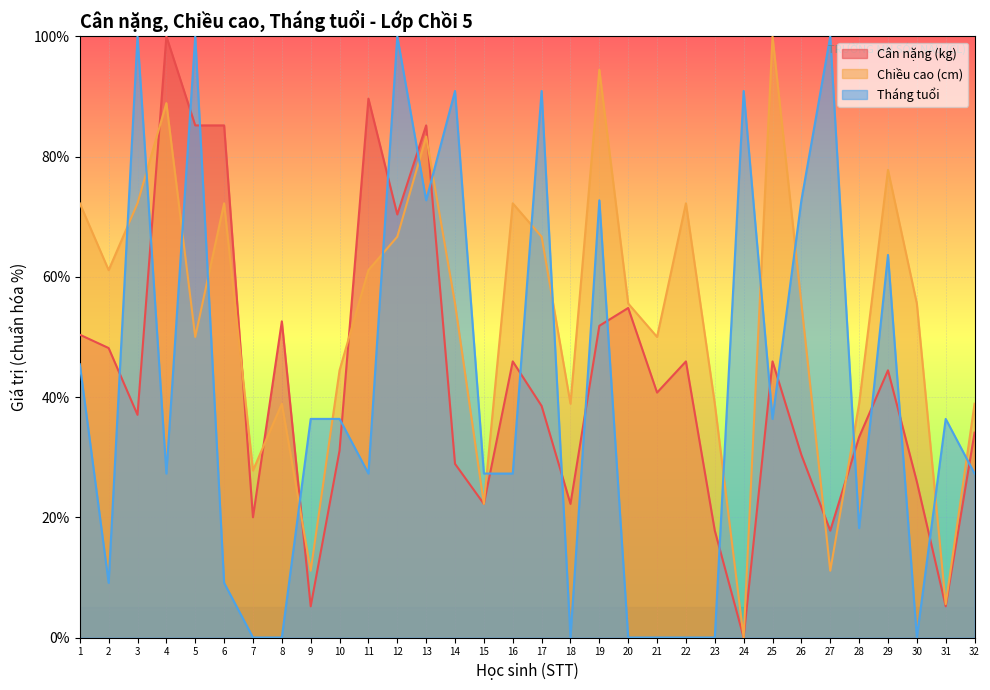

Reading left to right, transcribe all the data shown in this chart.

Cân nặng (kg): 1=50.4	2=48.1	3=37.0	4=100.0	5=85.2	6=85.2	7=20.0	8=52.6	9=5.2	10=31.1	11=89.6	12=70.4	13=85.2	14=28.9	15=22.2	16=45.9	17=38.5	18=22.2	19=51.9	20=54.8	21=40.7	22=45.9	23=17.8	24=0.0	25=45.9	26=30.4	27=17.8	28=33.3	29=44.4	30=25.9	31=5.2	32=34.1
Chiều cao (cm): 1=72.2	2=61.1	3=72.2	4=88.9	5=50.0	6=72.2	7=27.8	8=38.9	9=11.1	10=44.4	11=61.1	12=66.7	13=83.3	14=55.6	15=22.2	16=72.2	17=66.7	18=38.9	19=94.4	20=55.6	21=50.0	22=72.2	23=38.9	24=0.0	25=100.0	26=55.6	27=11.1	28=38.9	29=77.8	30=55.6	31=5.6	32=38.9
Tháng tuổi: 1=45.5	2=9.1	3=100.0	4=27.3	5=100.0	6=9.1	7=0.0	8=0.0	9=36.4	10=36.4	11=27.3	12=100.0	13=72.7	14=90.9	15=27.3	16=27.3	17=90.9	18=0.0	19=72.7	20=0.0	21=0.0	22=0.0	23=0.0	24=90.9	25=36.4	26=72.7	27=100.0	28=18.2	29=63.6	30=0.0	31=36.4	32=27.3